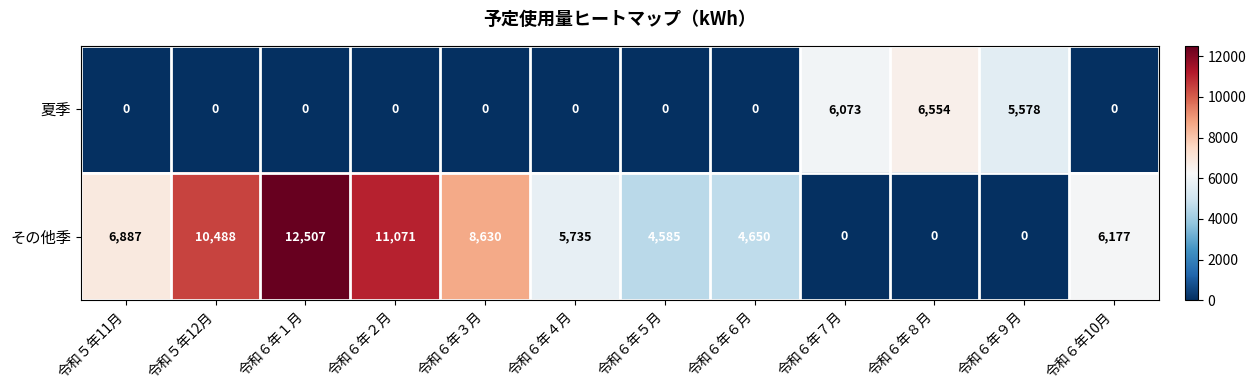

Reading left to right, list all the values displayed in this chart.

夏季: 令和５年11月=0	令和５年12月=0	令和６年１月=0	令和６年２月=0	令和６年３月=0	令和６年４月=0	令和６年５月=0	令和６年６月=0	令和６年７月=6073	令和６年８月=6554	令和６年９月=5578	令和６年10月=0
その他季: 令和５年11月=6887	令和５年12月=10488	令和６年１月=12507	令和６年２月=11071	令和６年３月=8630	令和６年４月=5735	令和６年５月=4585	令和６年６月=4650	令和６年７月=0	令和６年８月=0	令和６年９月=0	令和６年10月=6177